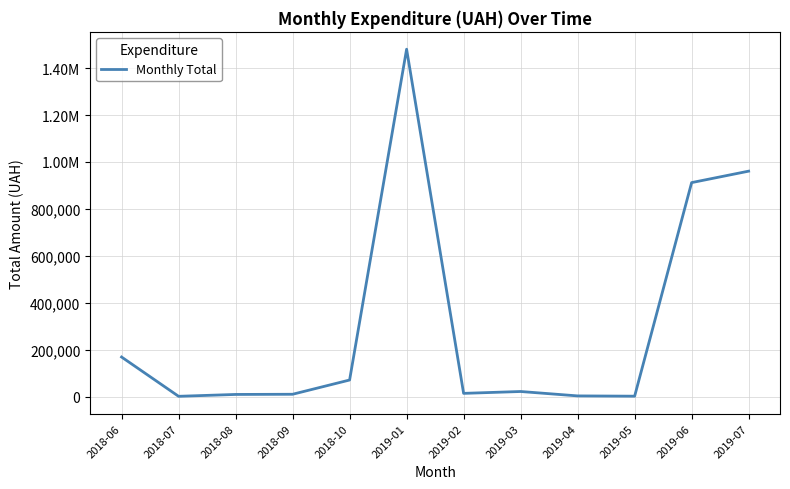

True or false: the data has more than 2 interior local peaks.

False